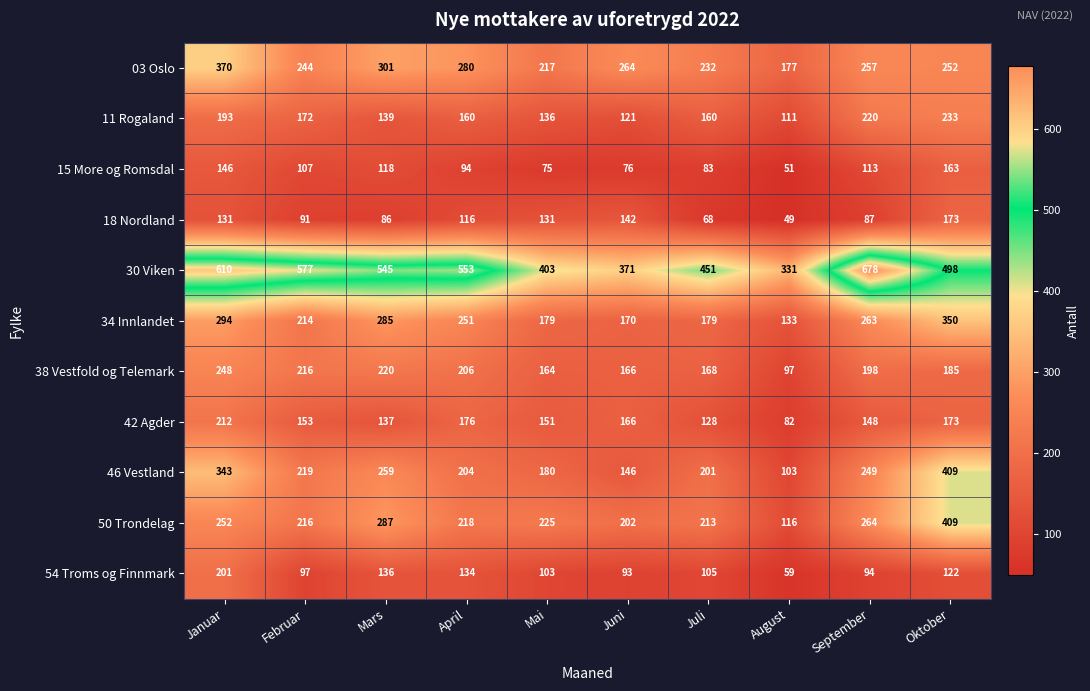

Rank the categories by 03 Oslo value from highest to lowest.

Januar, Mars, April, Juni, September, Oktober, Februar, Juli, Mai, August